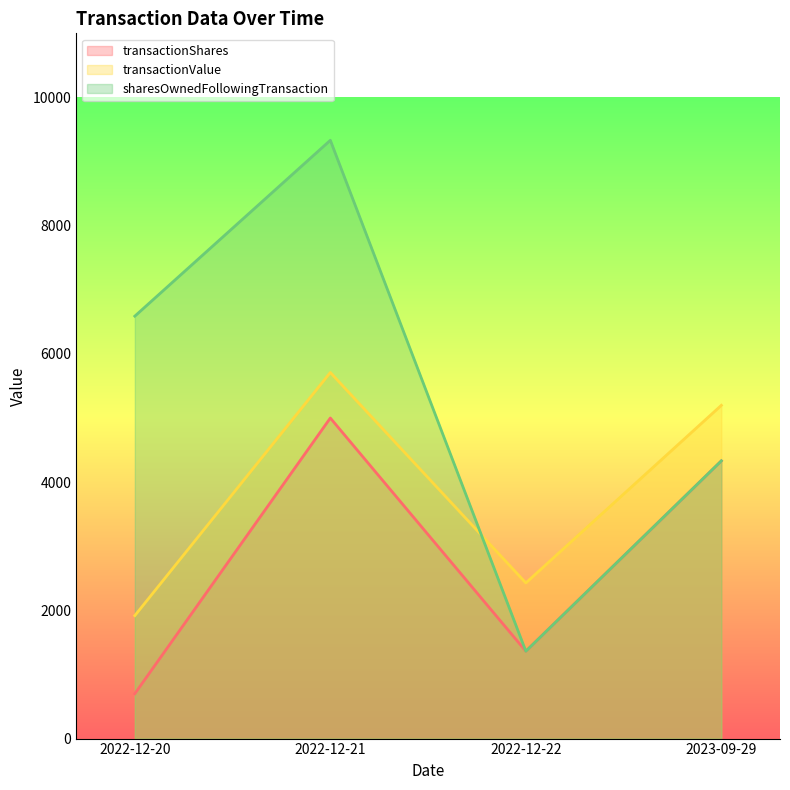

Where do sharesOwnedFollowingTransaction and transactionValue first cross each other?

2022-12-21 and 2022-12-22